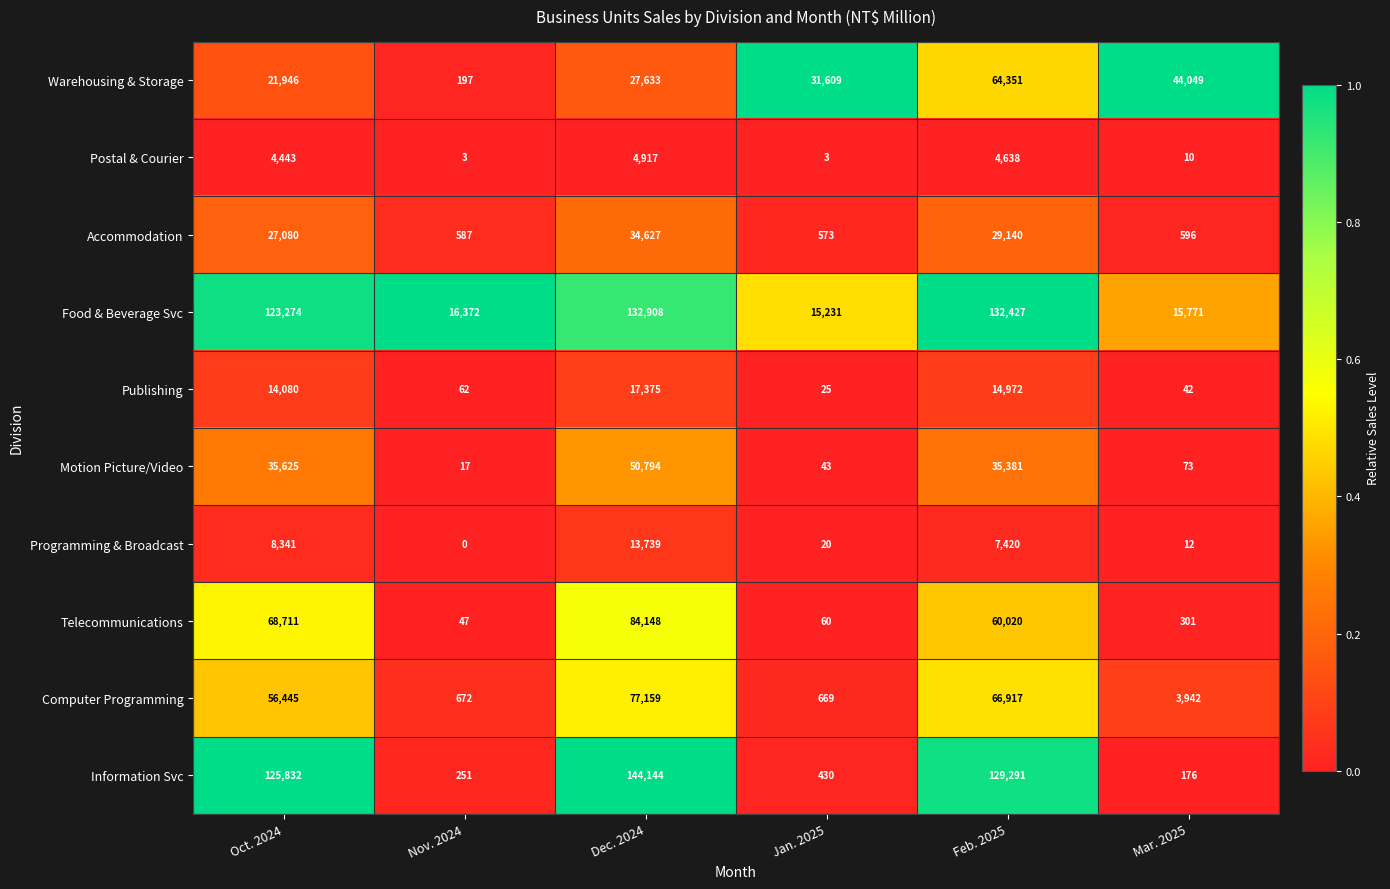

How many data points does each series have?

6